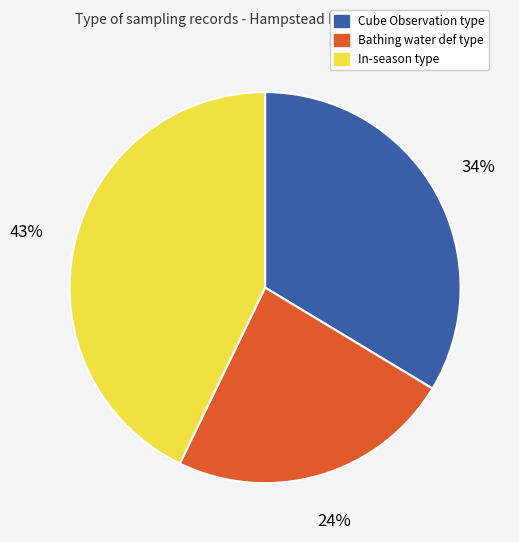

The Cube Observation type slice represents 34% of the pie. True or false?

True